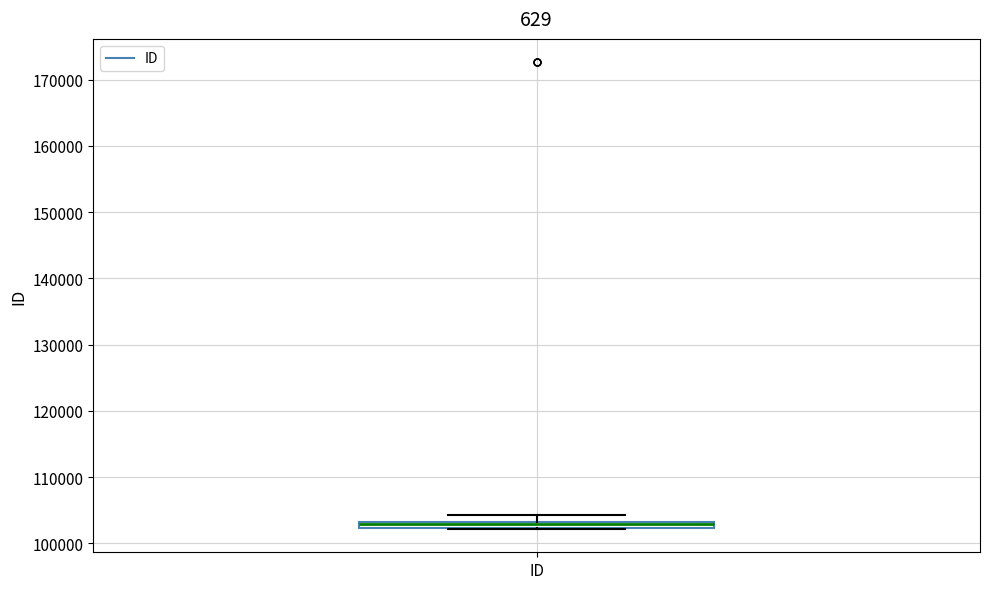

Where is the lower edge of the box for ID on the y-axis? The values are not printed on the chart, so give them approximately, as read against the axis.

102000